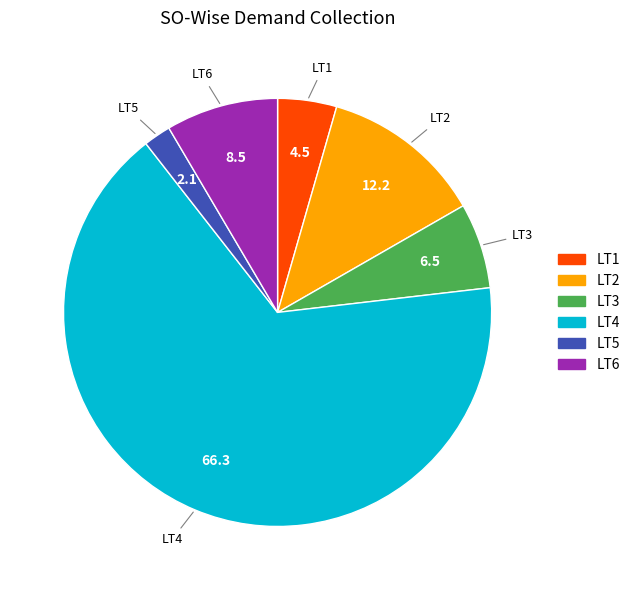

Combined, do LT3 and LT4 account for over 50%?

Yes